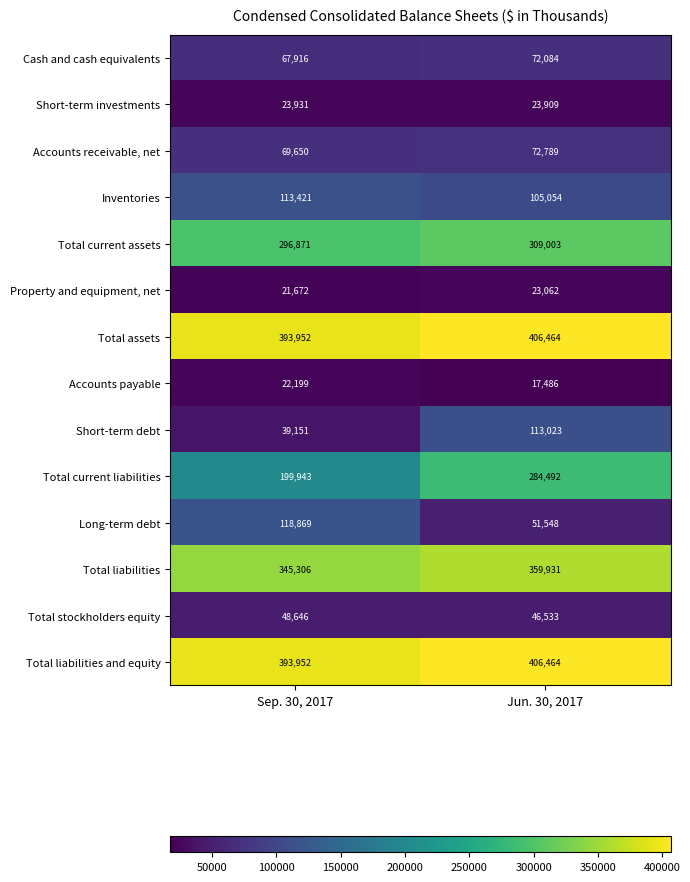

At which label is Accounts receivable, net closest to 71219?

Sep. 30, 2017